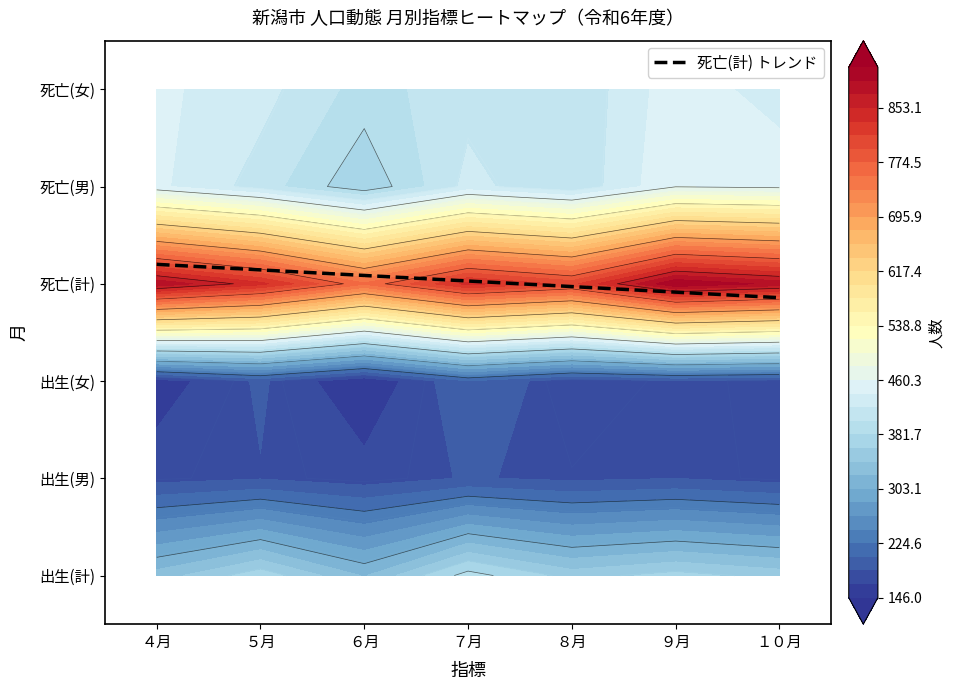

At which category does the chart reach its peak across all series?

４月